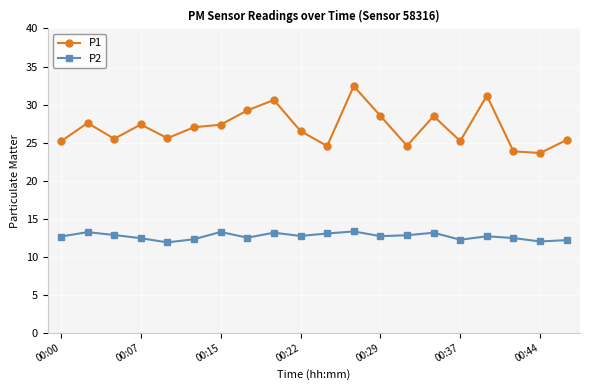

In P1, how many points are lower than both neighbors (excluding endpoints)?

6